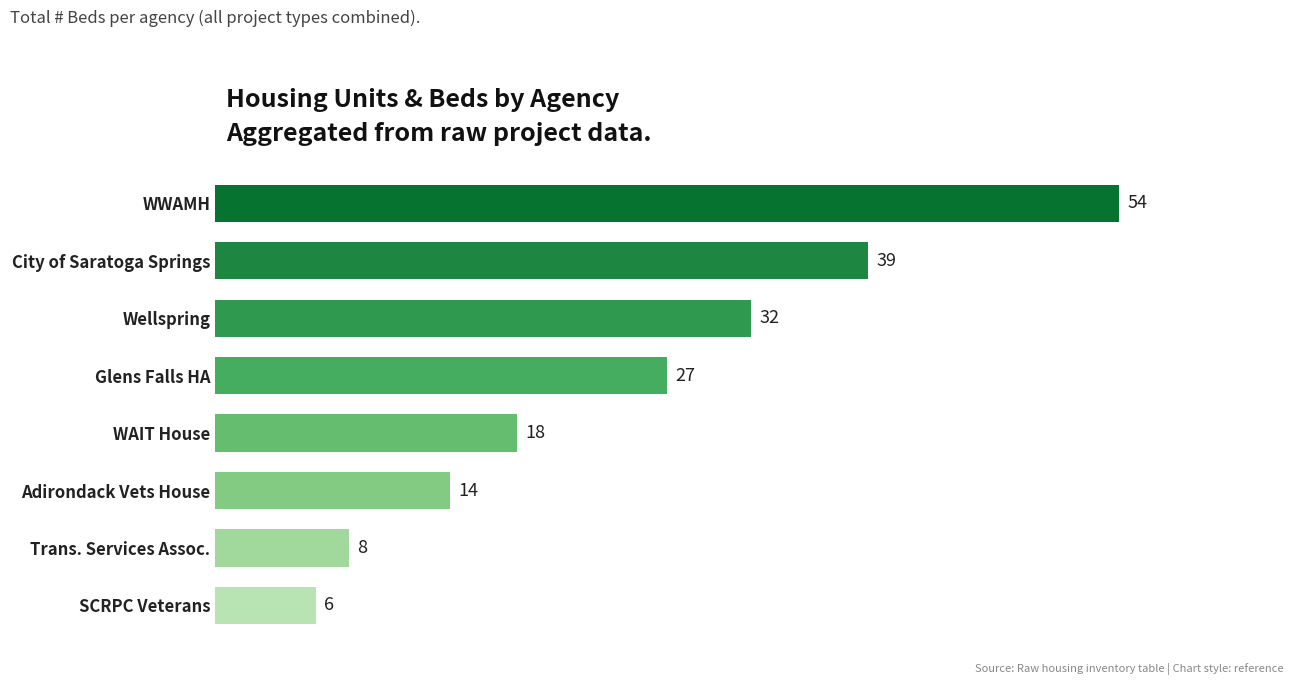

How many categories are shown in the chart?

8